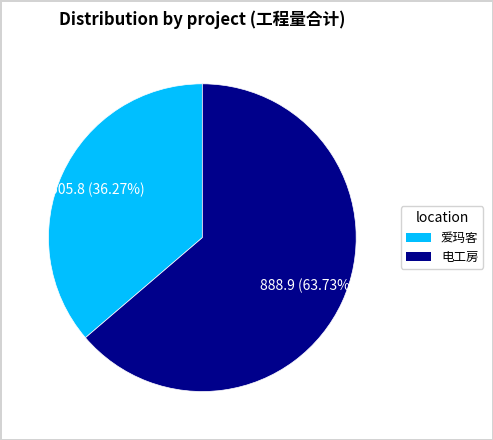

Is there a majority slice in this chart?

Yes